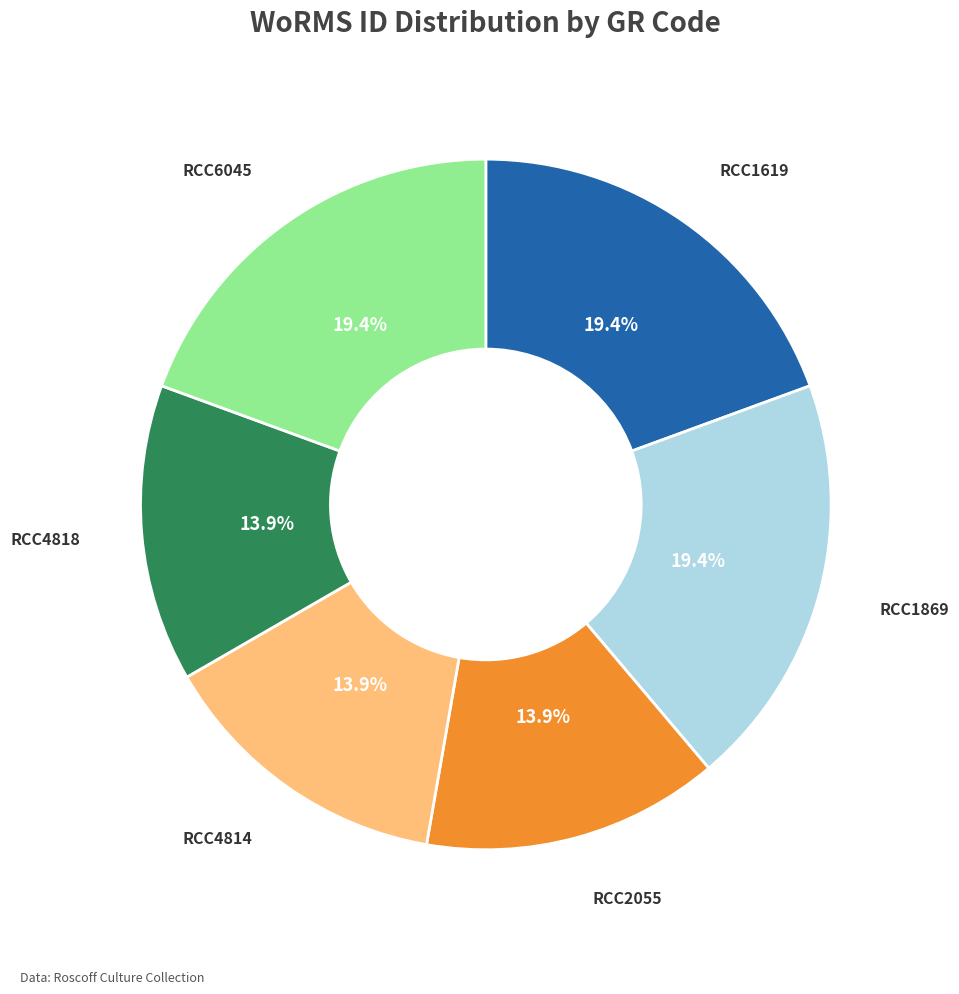

To the nearest percent, what is the average slice percentage?

17%